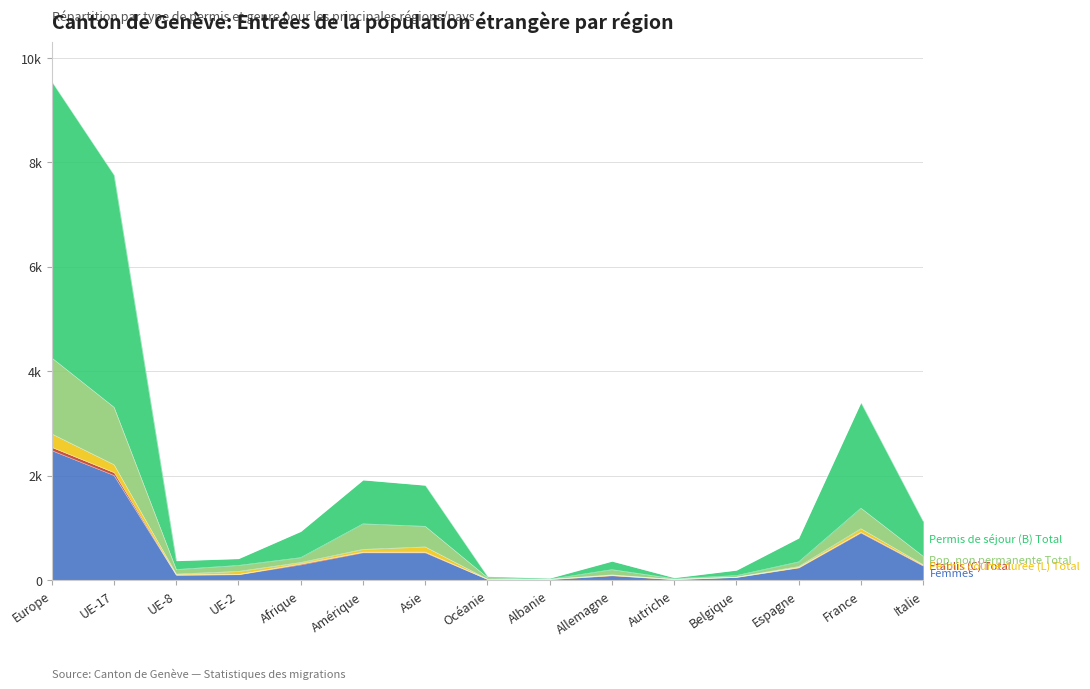

Between Albanie and Italie, which is larger?

Italie